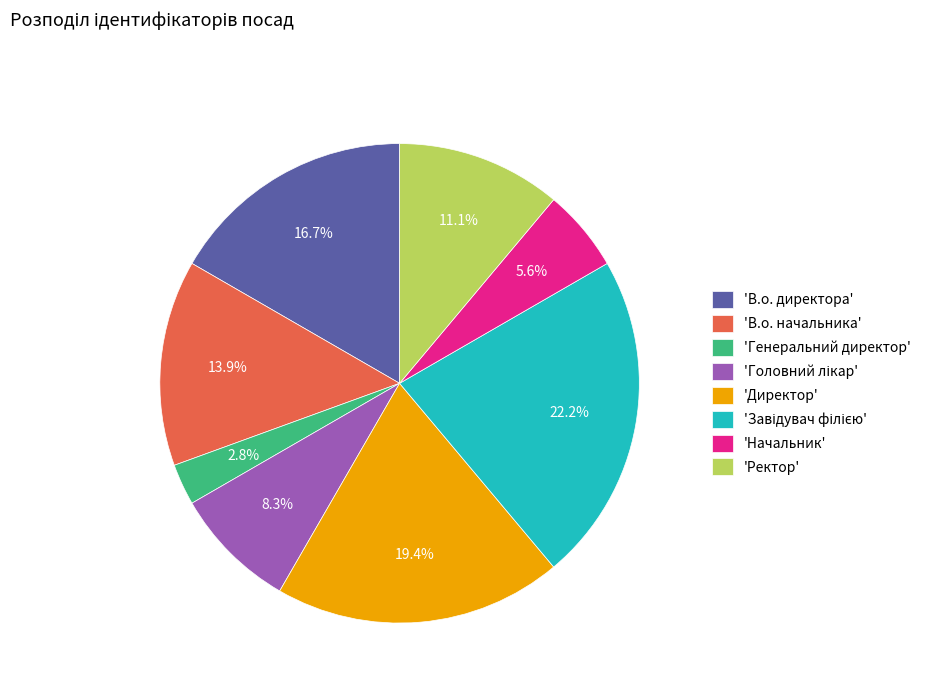

Do 'Ректор' and 'В.о. начальника' together represent more than half of the pie?

No